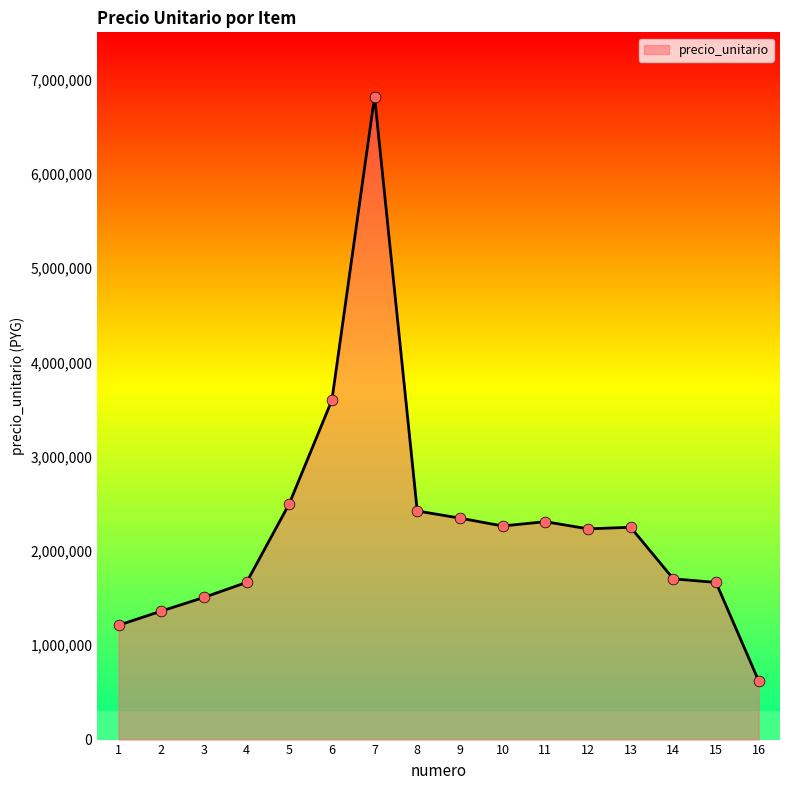

Between 5 and 1, which is larger?

5